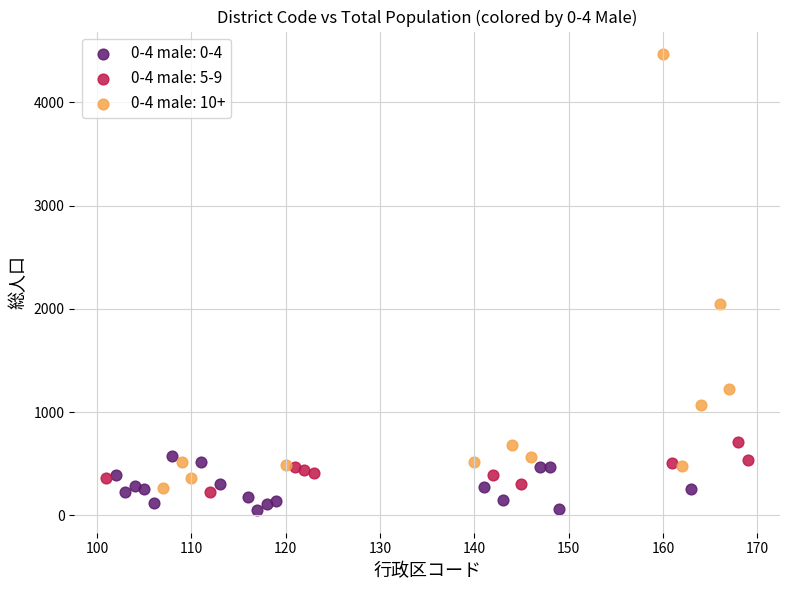

Which series contains the highest Y value?

0-4 male: 10+